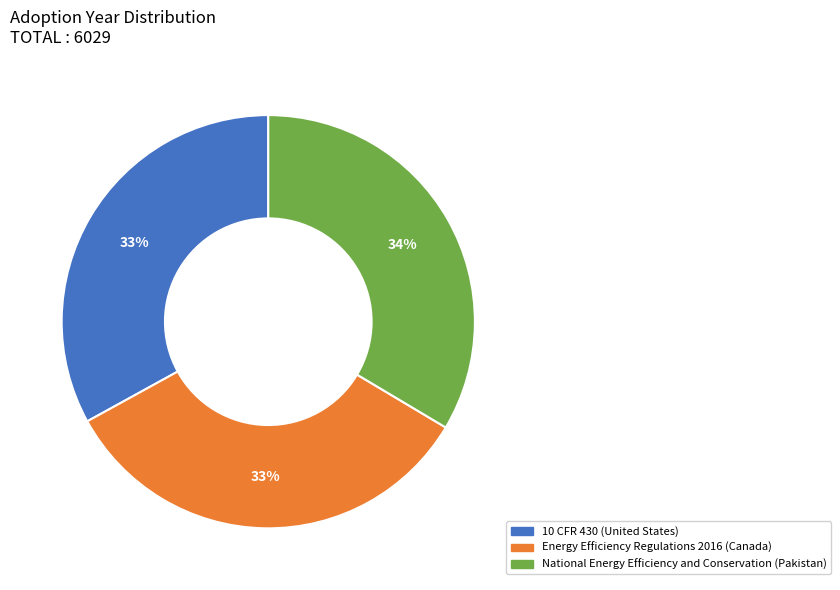

To the nearest percent, what is the combined percentage of Energy Efficiency Regulations 2016 (Canada) and National Energy Efficiency and Conservation (Pakistan)?

67%